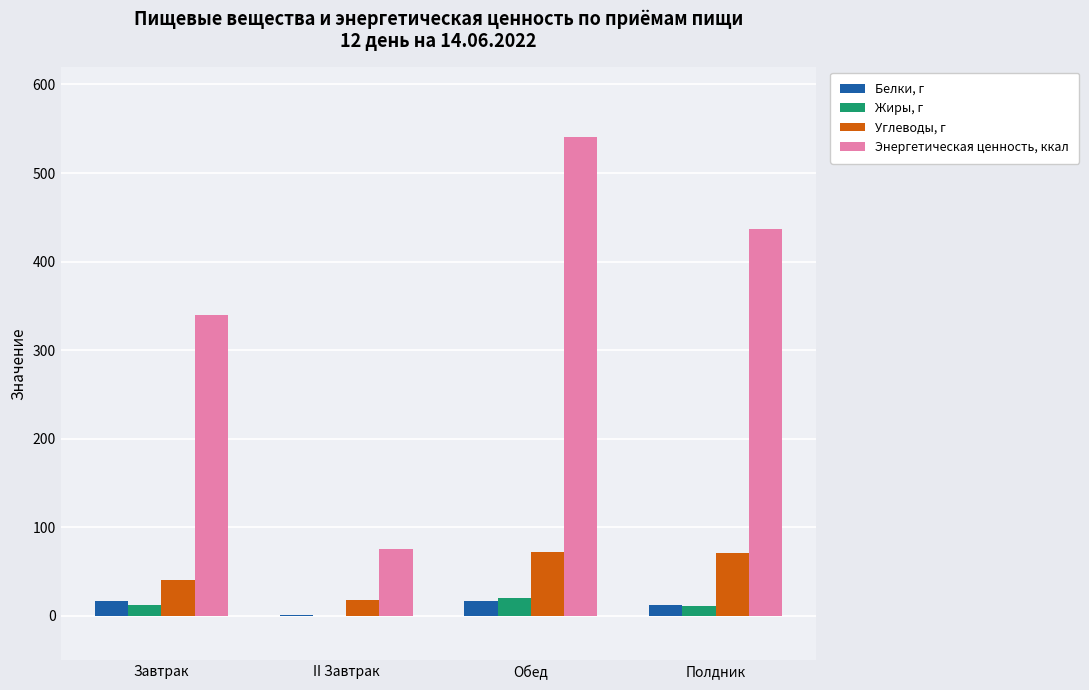

What is the maximum value for Белки, г?

16.9